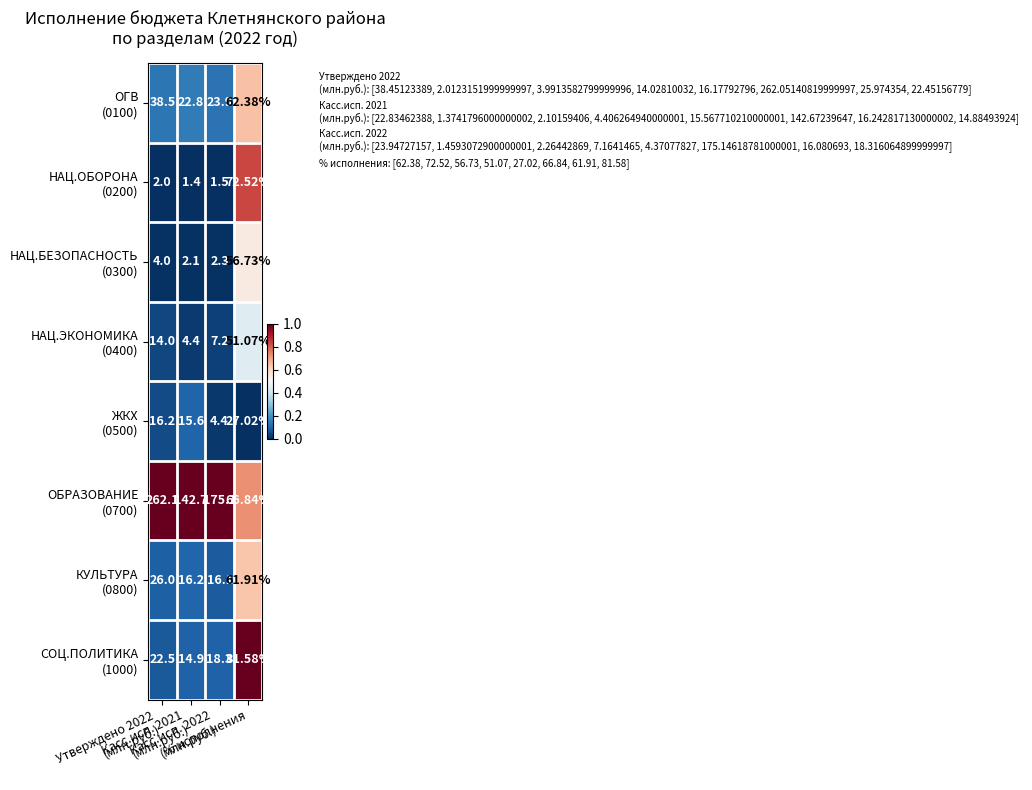

What is the maximum value shown in the chart?

262.1